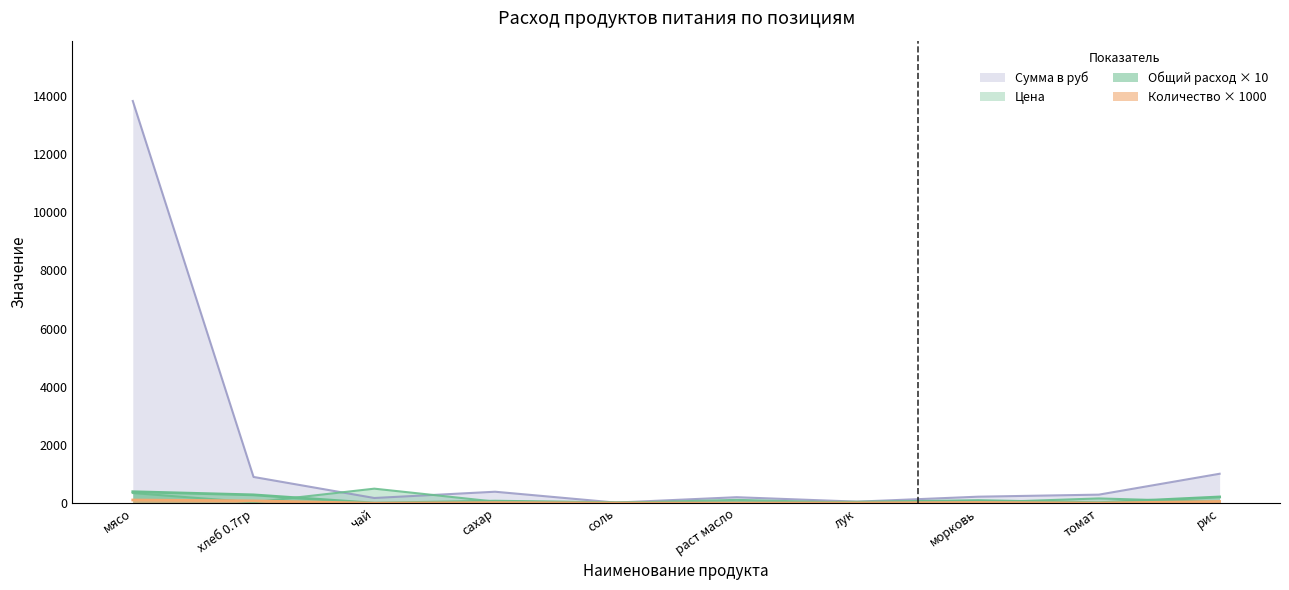

How many lines are shown in the chart?

4